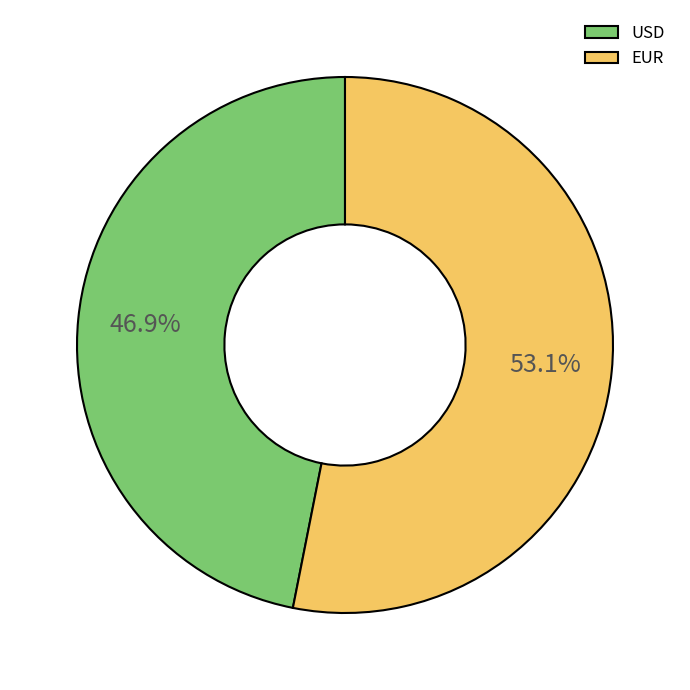

Count the number of slices in the pie.

2